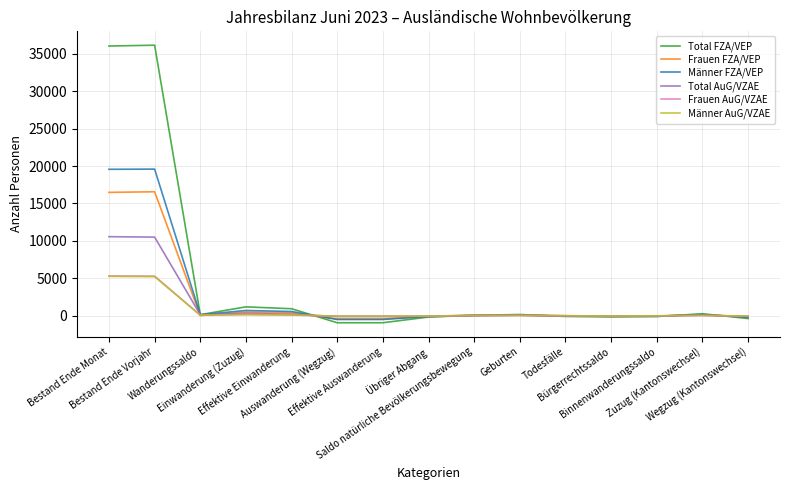

What is the sum of all Frauen FZA/VEP values?

32887